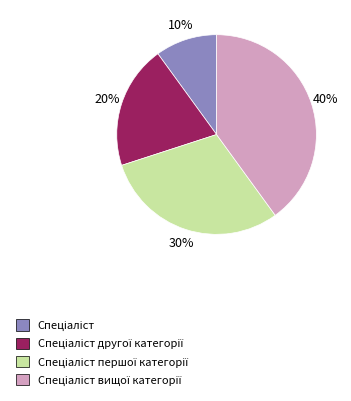

To the nearest percent, what is the difference between the largest and smallest slice percentages?

30%